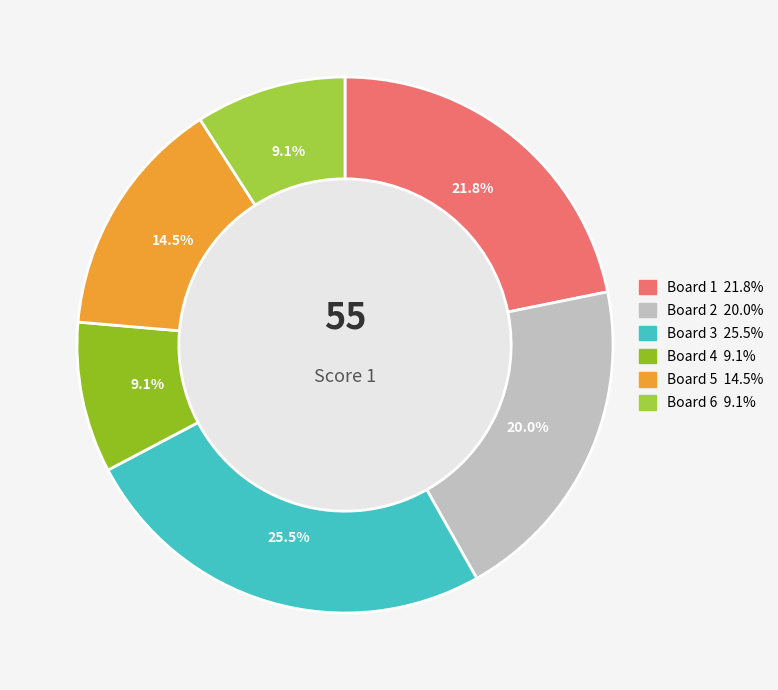

Which has a higher value, Board 2 or Board 1?

Board 1